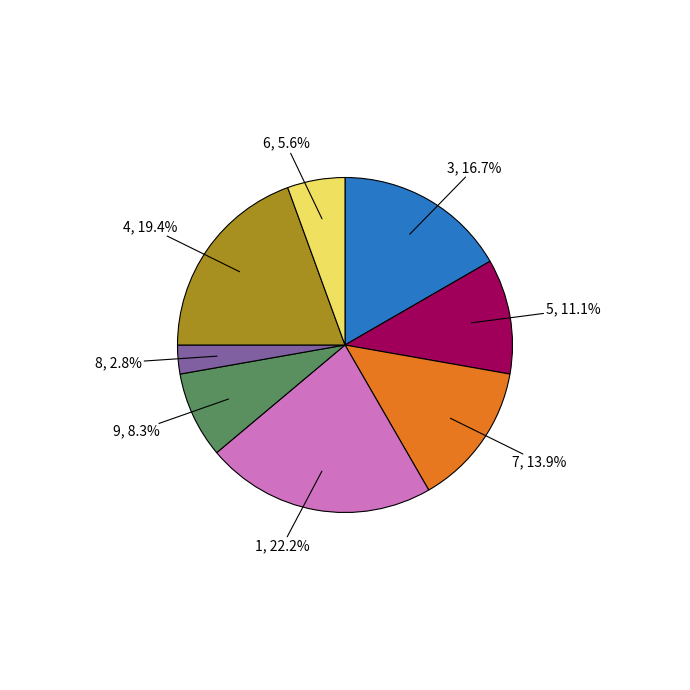

Is there any slice that represents more than half of the pie?

No